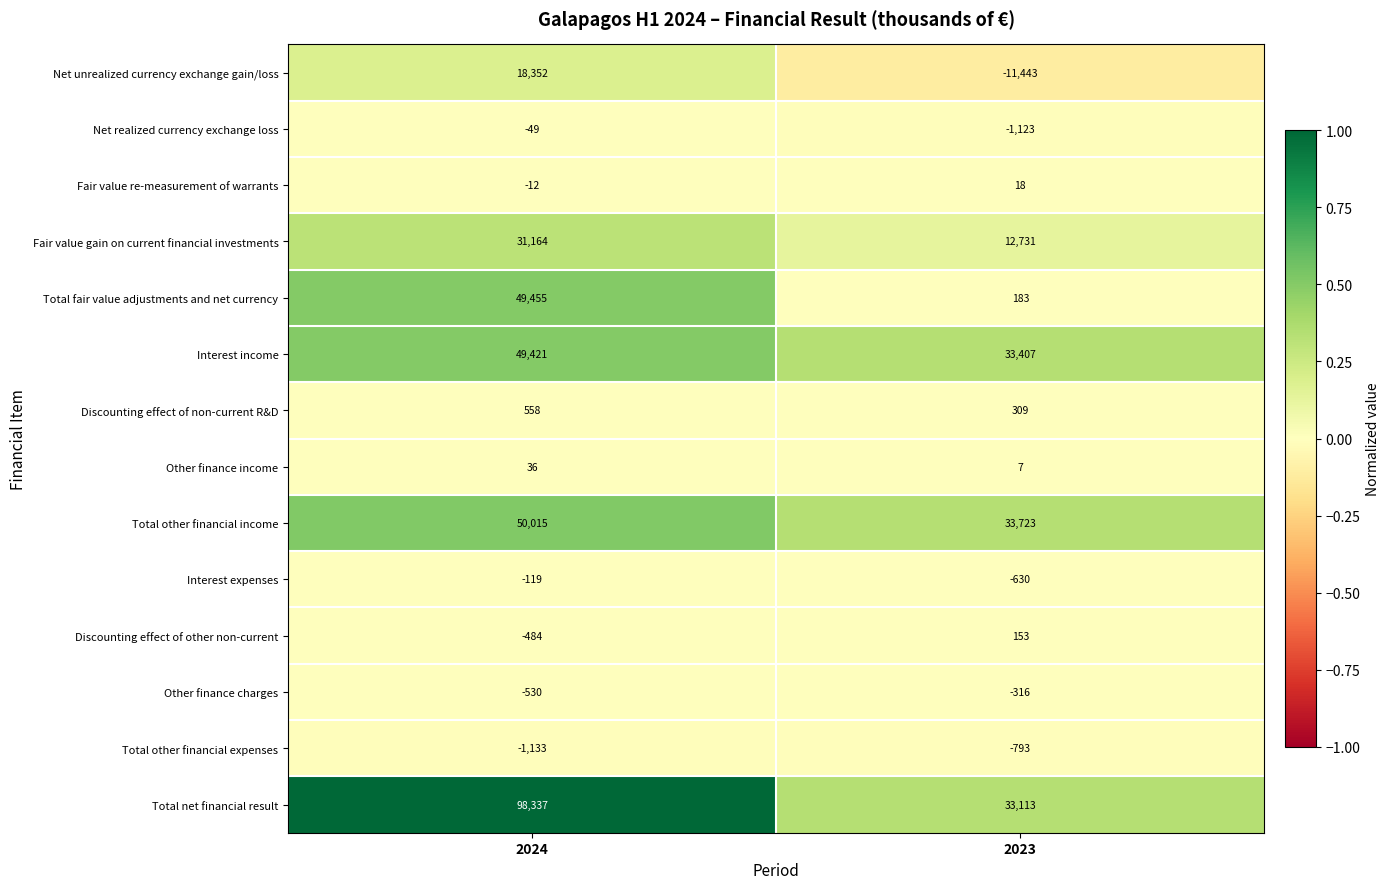

Reading right to left, what are all the values shown in this chart?

Net unrealized currency exchange gain/loss: -11443	18352
Net realized currency exchange loss: -1123	-49
Fair value re-measurement of warrants: 18	-12
Fair value gain on current financial investments: 12731	31164
Total fair value adjustments and net currency: 183	49455
Interest income: 33407	49421
Discounting effect of non-current R&D: 309	558
Other finance income: 7	36
Total other financial income: 33723	50015
Interest expenses: -630	-119
Discounting effect of other non-current: 153	-484
Other finance charges: -316	-530
Total other financial expenses: -793	-1133
Total net financial result: 33113	98337